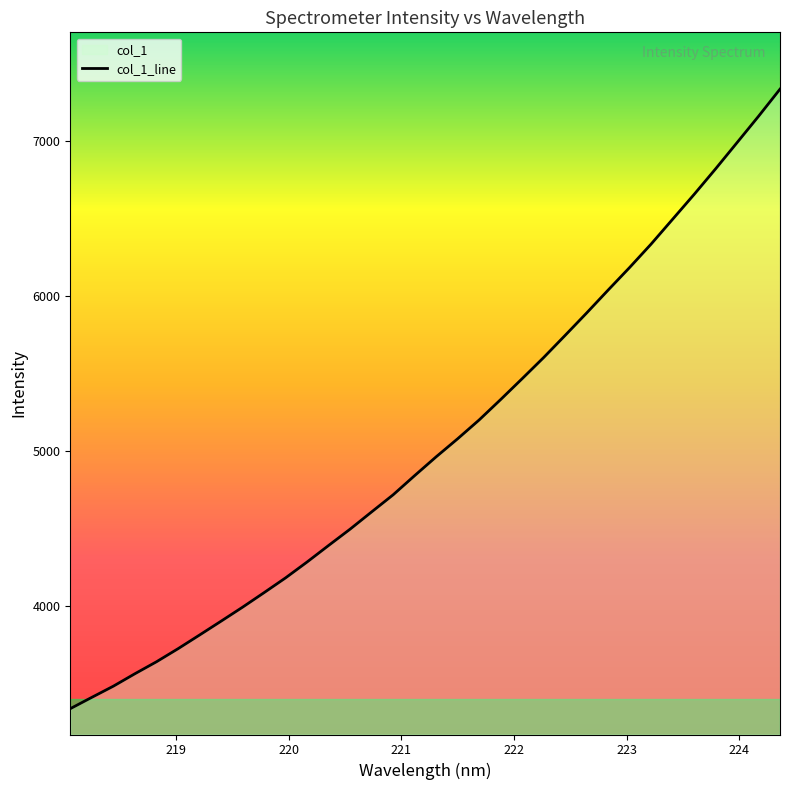

What is the average value?

5050.9